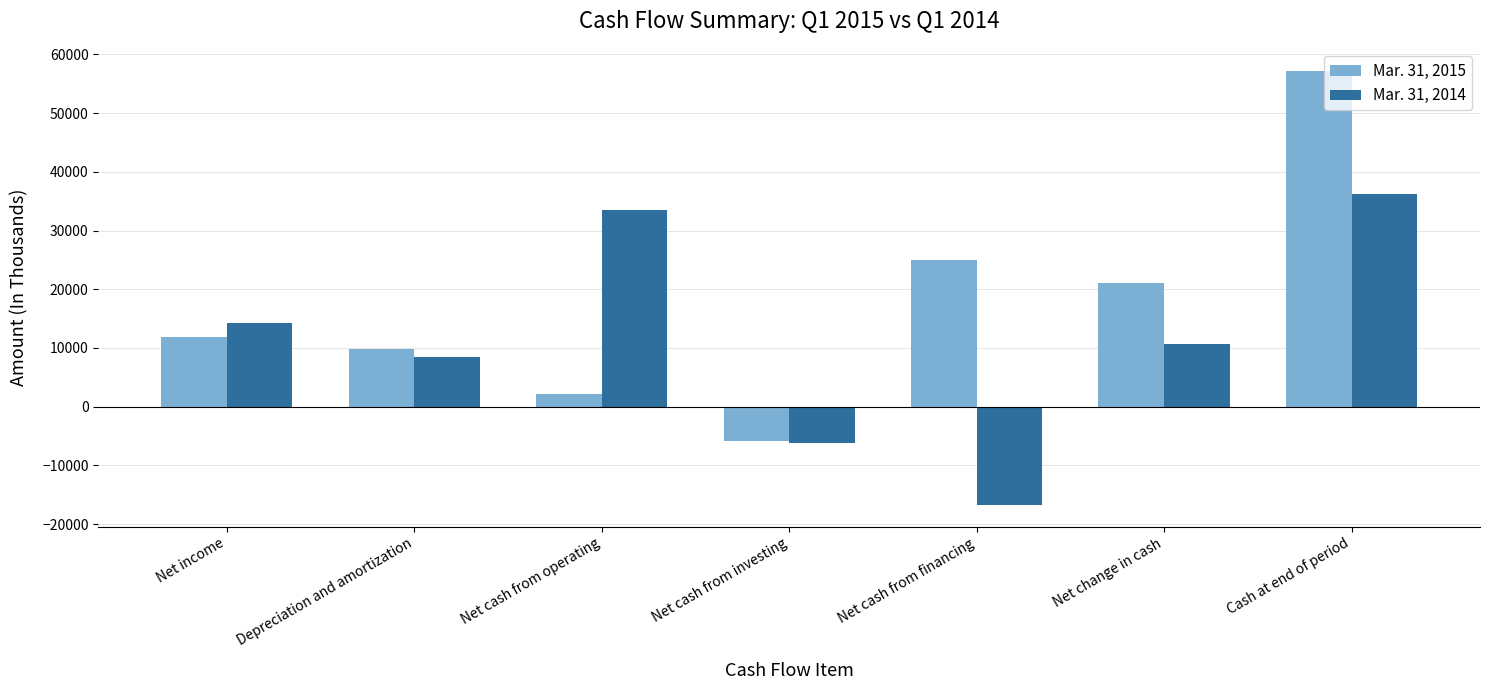

What is the smallest value displayed?

-16749